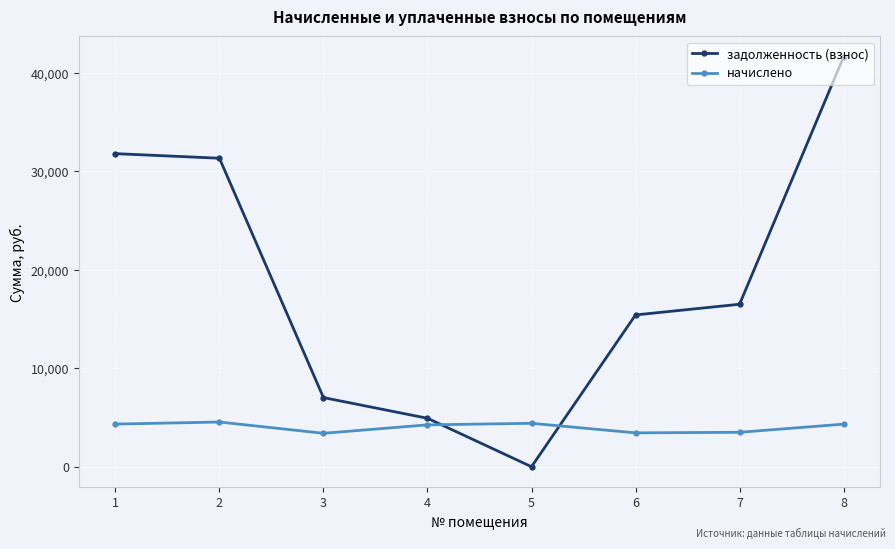

Does the chart display data point markers on the line(s)?

Yes